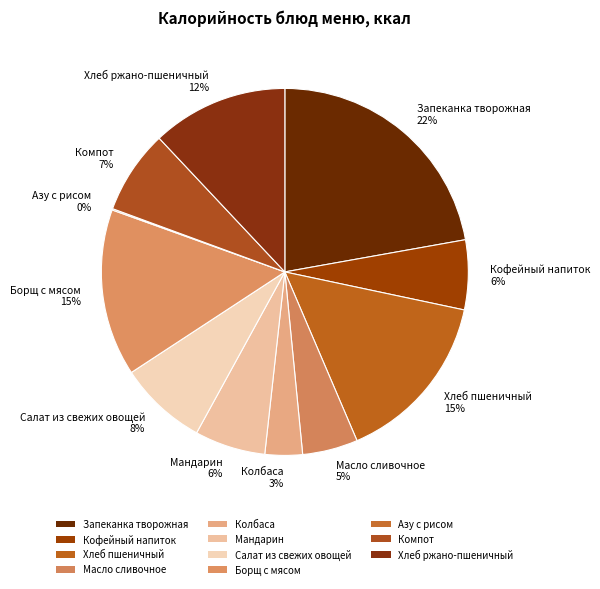

What percentage is the Мандарин slice, to the nearest percent?

6%